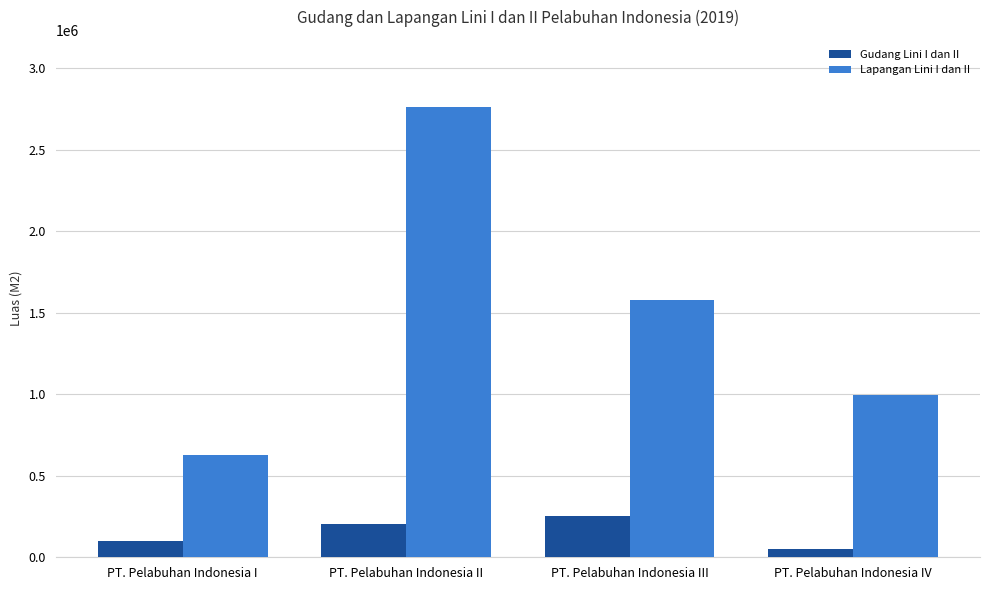

What is the spread (max minus min) of values at PT. Pelabuhan Indonesia I?

529202